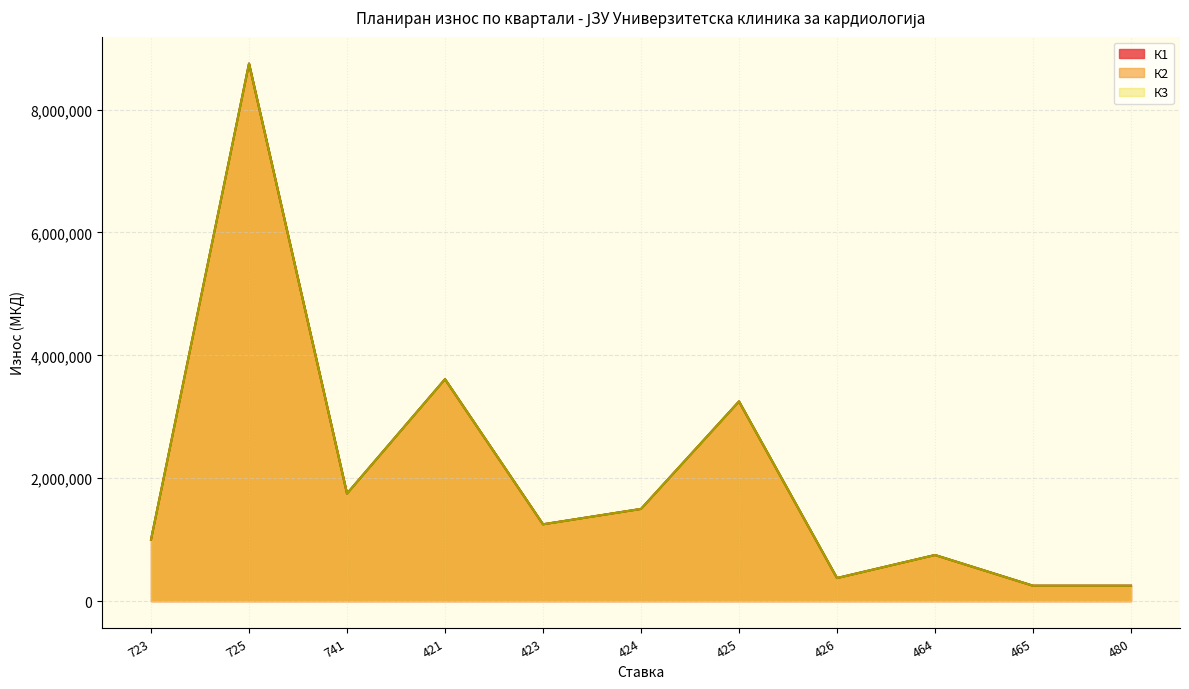

Does the chart have visible grid lines?

Yes